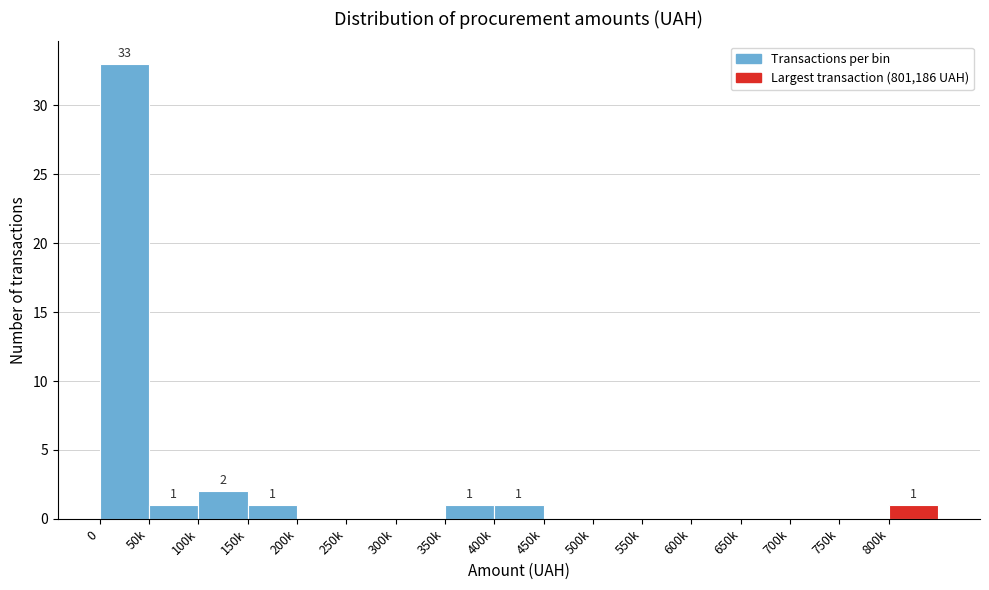

Reading left to right, list all the values displayed in this chart.

0=33	50k=1	100k=2	150k=1	200k=0	250k=0	300k=0	350k=1	400k=1	450k=0	500k=0	550k=0	600k=0	650k=0	700k=0	750k=0	800k=1